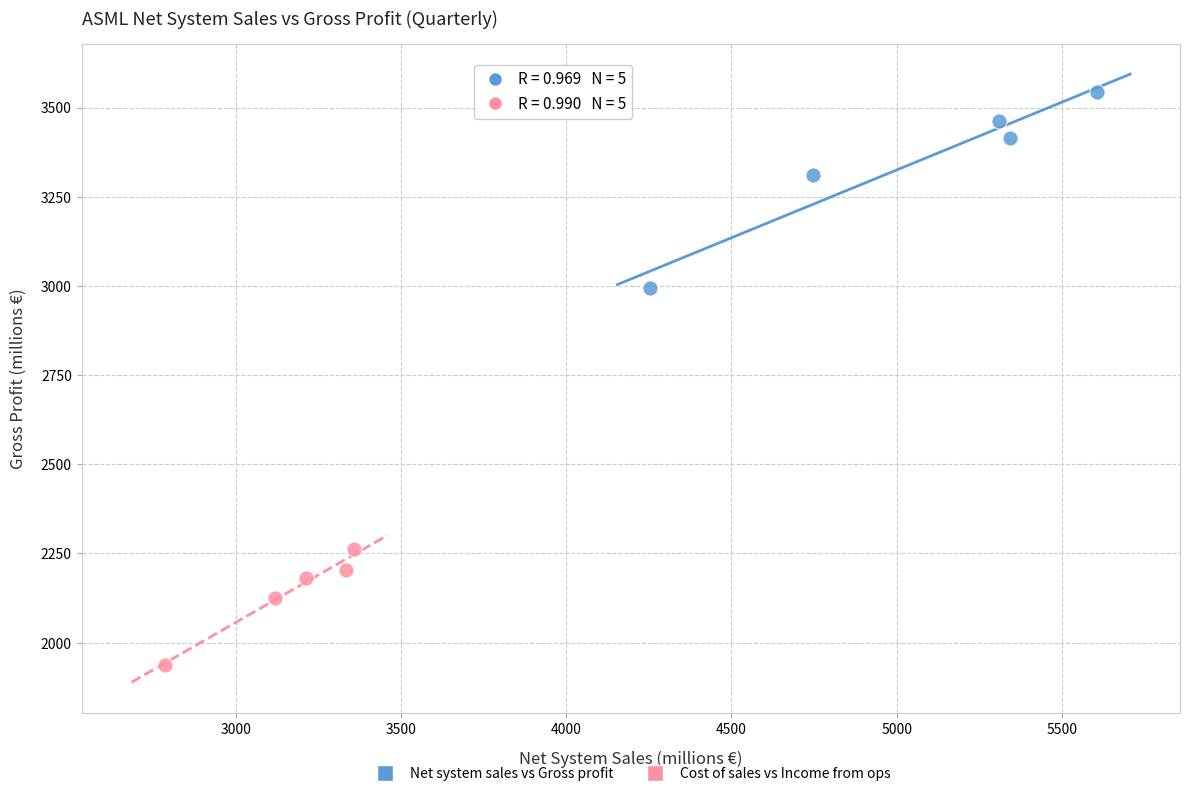

Which series contains the lowest Y value?

Cost of sales vs Income from ops